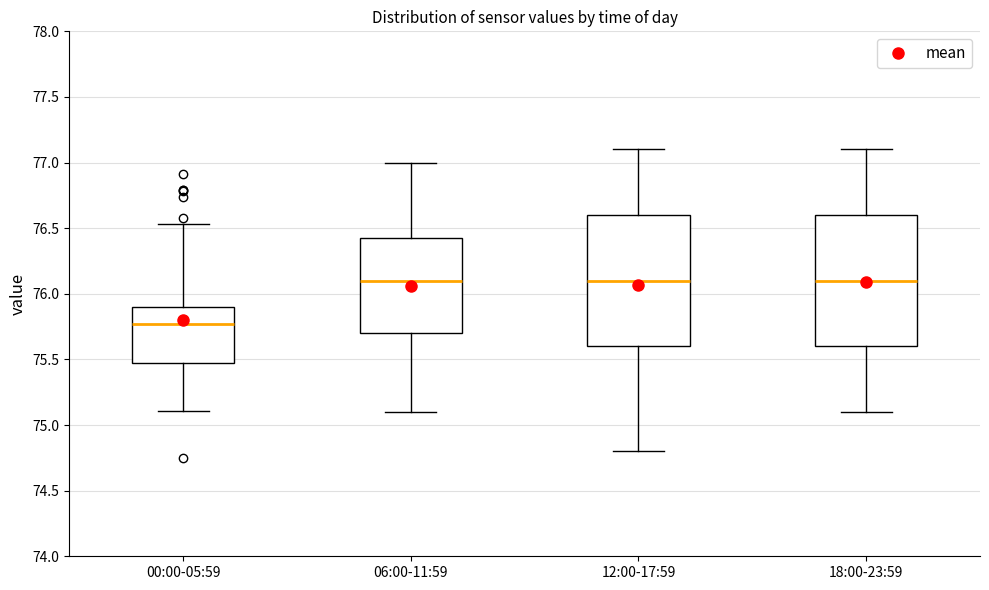

Reading left to right, transcribe this box plot: for each box, give where its median line is, the range the box spans, and where its two whiskers end, as read against the y-axis. The values are not printed on the chart, so give them approximately, as read against the axis.

00:00-05:59: median 75.75, box 75.50 to 75.90, whiskers 75.10 to 76.55
06:00-11:59: median 76.10, box 75.70 to 76.45, whiskers 75.10 to 77.00
12:00-17:59: median 76.10, box 75.60 to 76.60, whiskers 74.80 to 77.10
18:00-23:59: median 76.10, box 75.60 to 76.60, whiskers 75.10 to 77.10